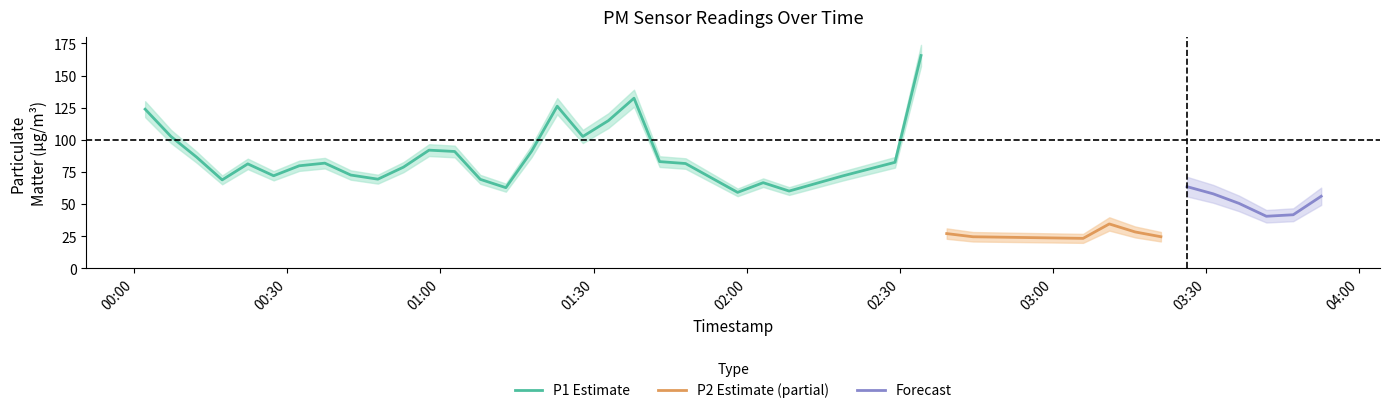

Which category has the highest value across all series?

2022-12-18T02:34:11